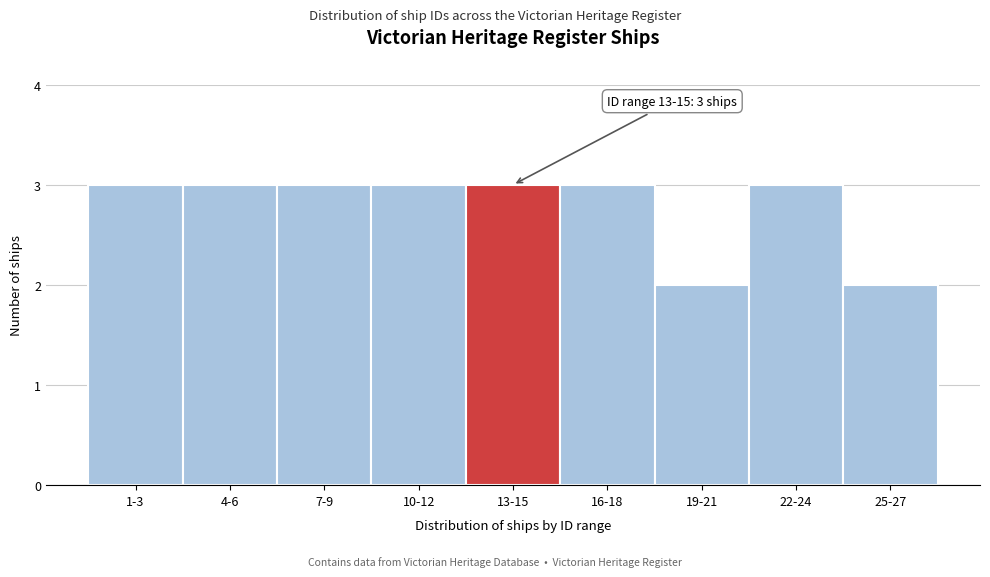

Reading right to left, extract all data points from this chart.

25-27=2	22-24=3	19-21=2	16-18=3	13-15=3	10-12=3	7-9=3	4-6=3	1-3=3